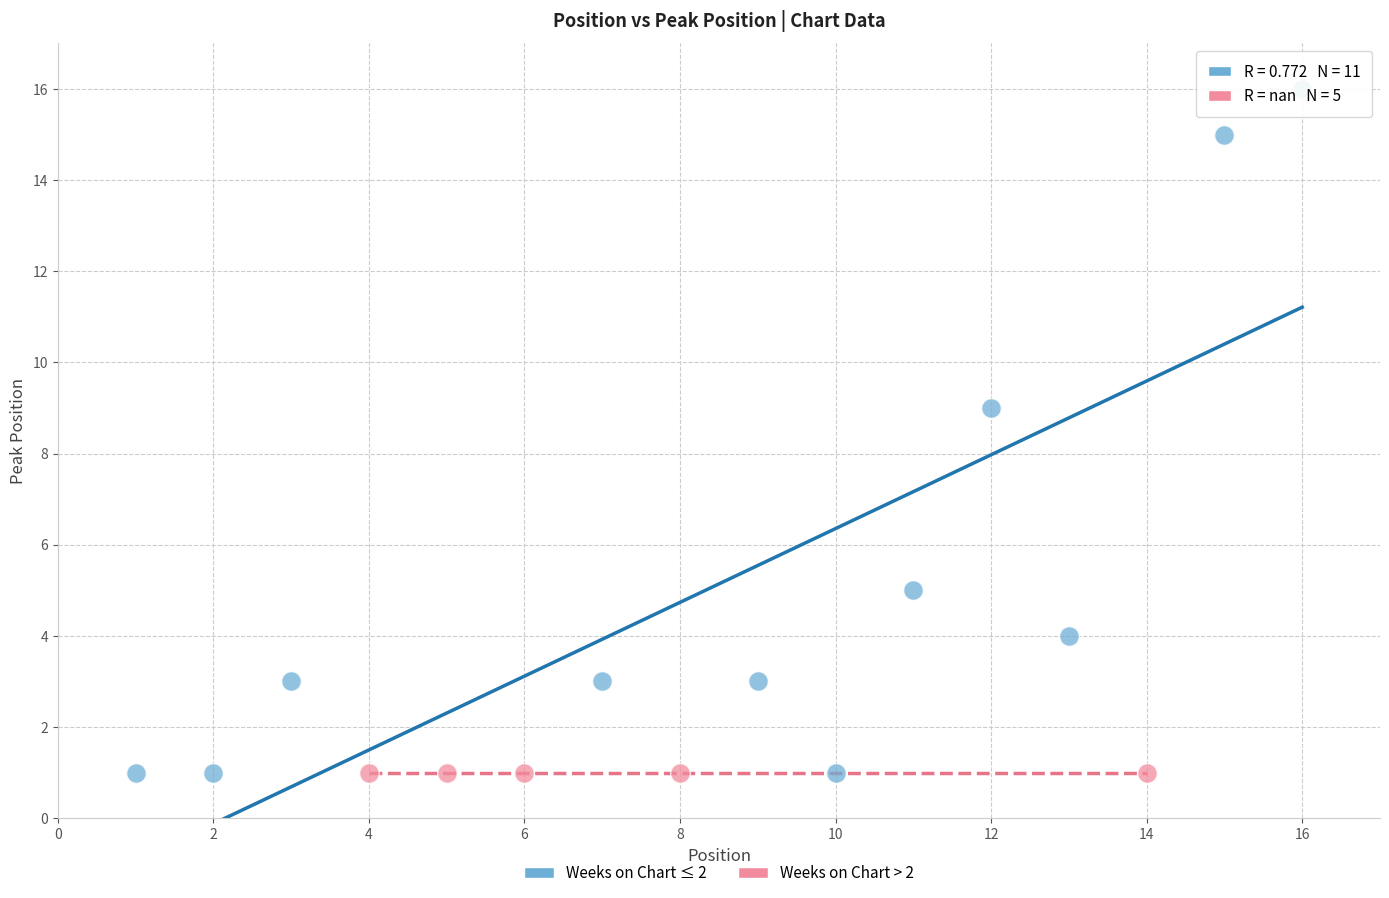

Which series reaches the maximum Y coordinate?

Weeks on Chart ≤ 2